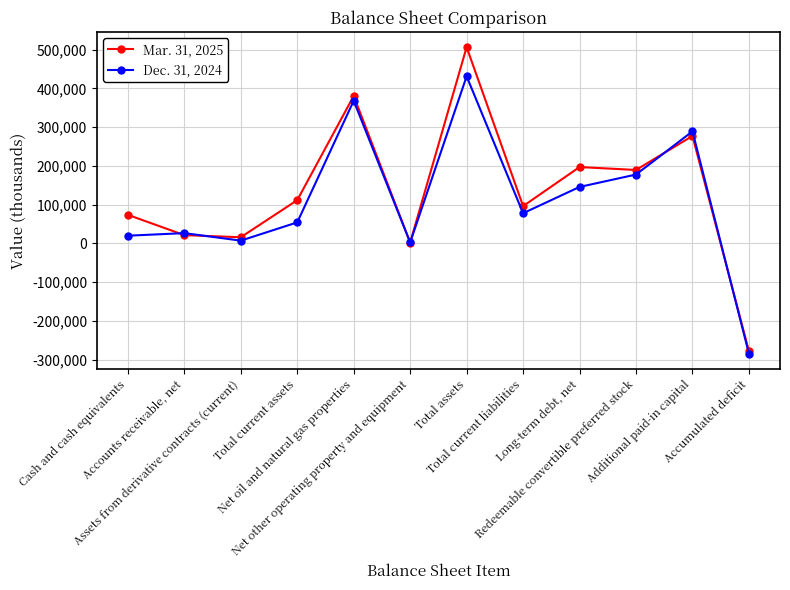

Is the value of Dec. 31, 2024 at Cash and cash equivalents greater than the value of Mar. 31, 2025 at Total current liabilities?

No